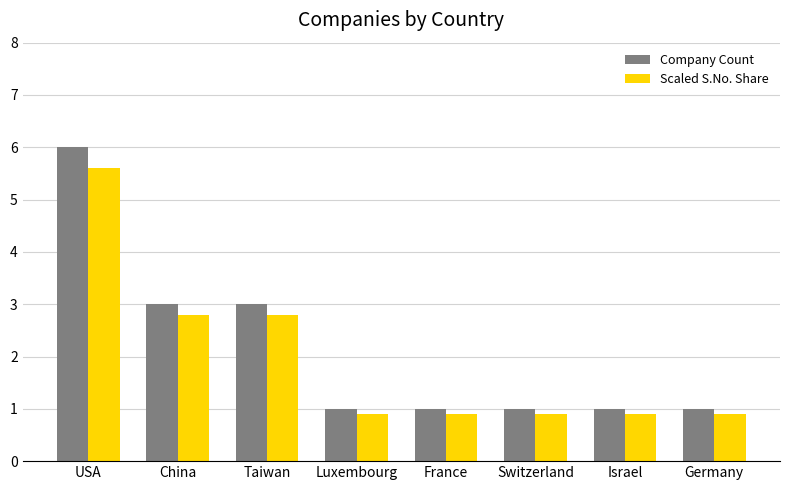

Which series has the widest spread of values?

Company Count